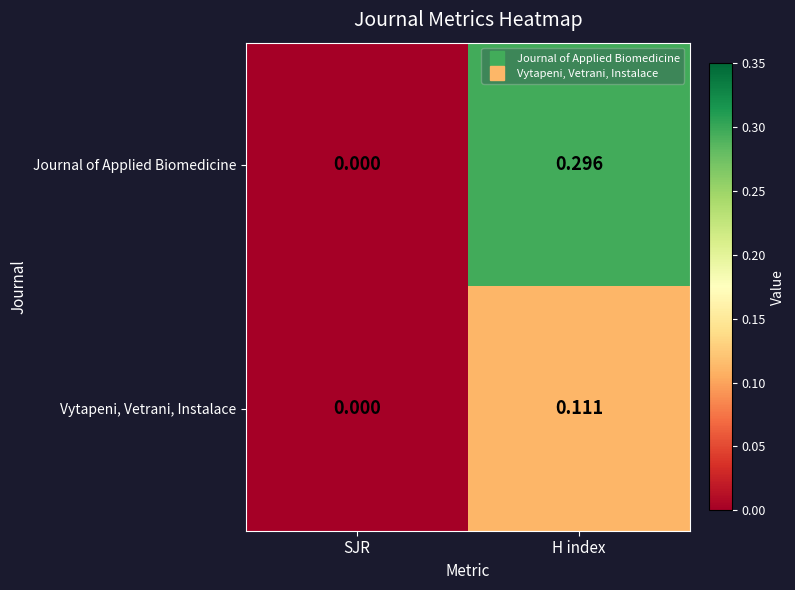

At which label is Journal of Applied Biomedicine closest to 0?

SJR